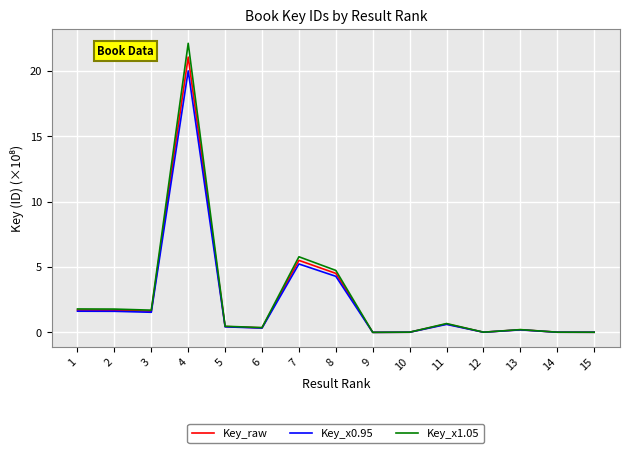

The value of Key_x0.95 at 4 is 11.0. True or false?

False